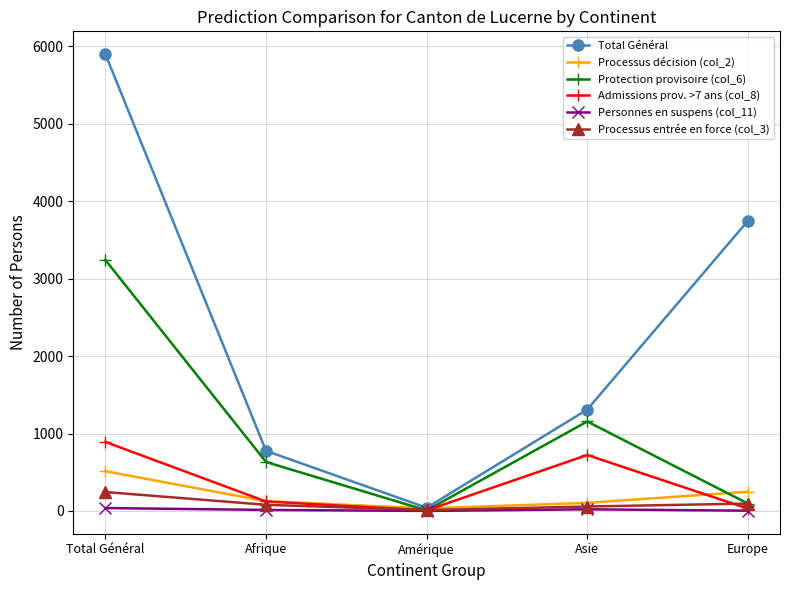

In Personnes en suspens (col_11), how many points are lower than both neighbors (excluding endpoints)?

1